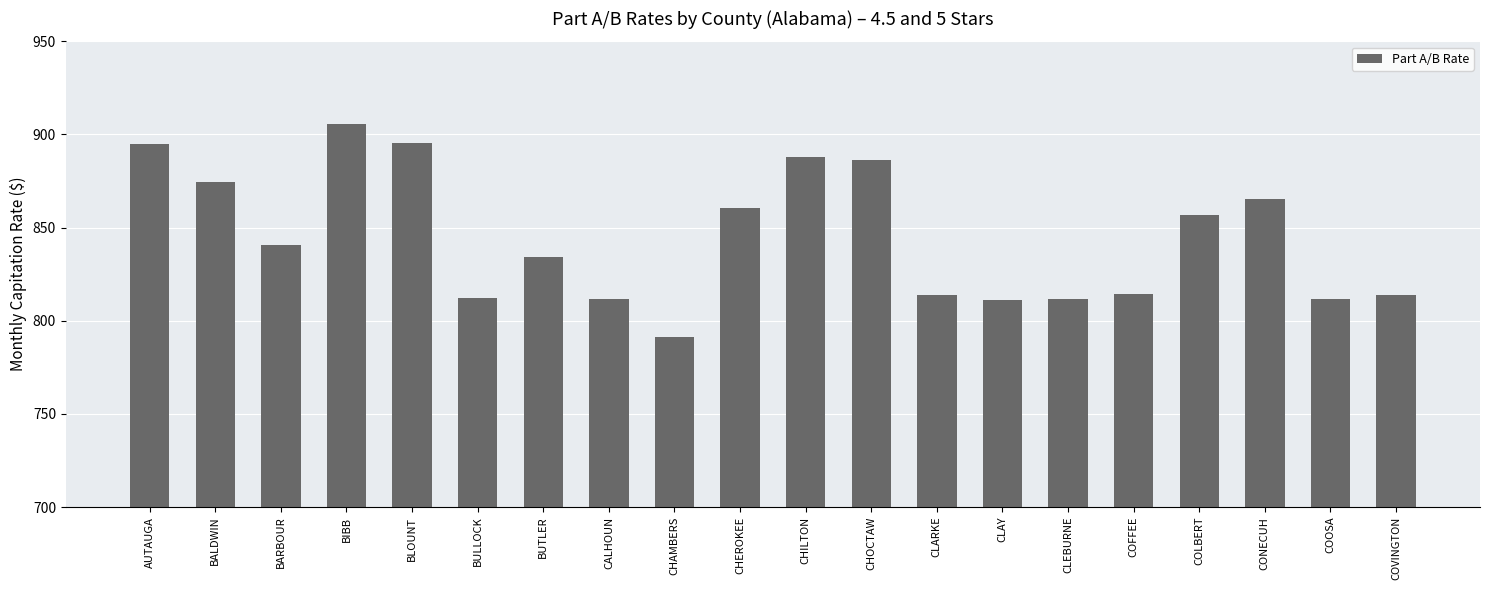

What is the difference between the values at CHILTON and CHEROKEE?

27.2